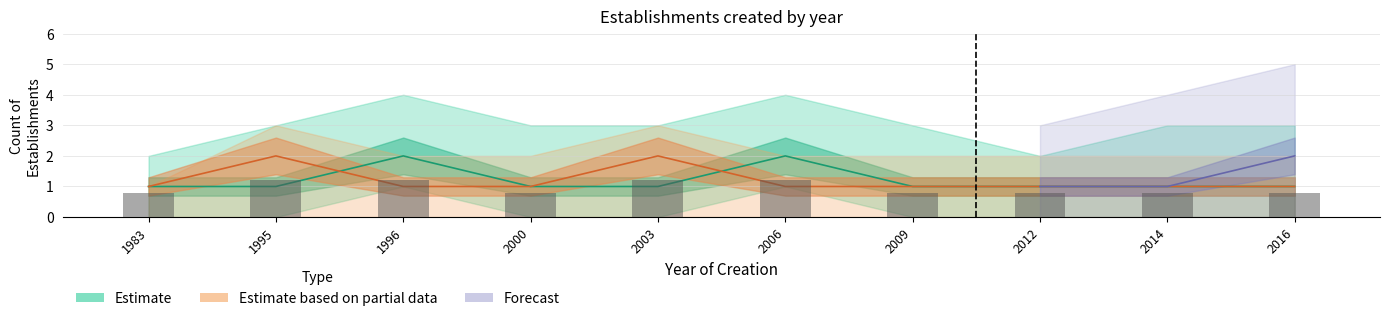

How many values in the Estimate series exceed 1?

2